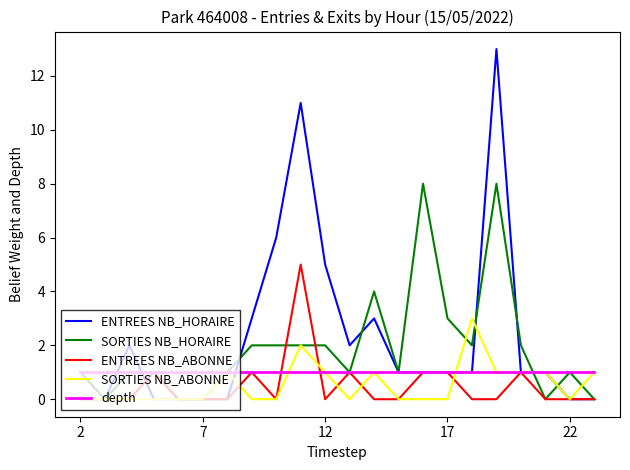

What is the average value of the SORTIES NB_HORAIRE series?

2